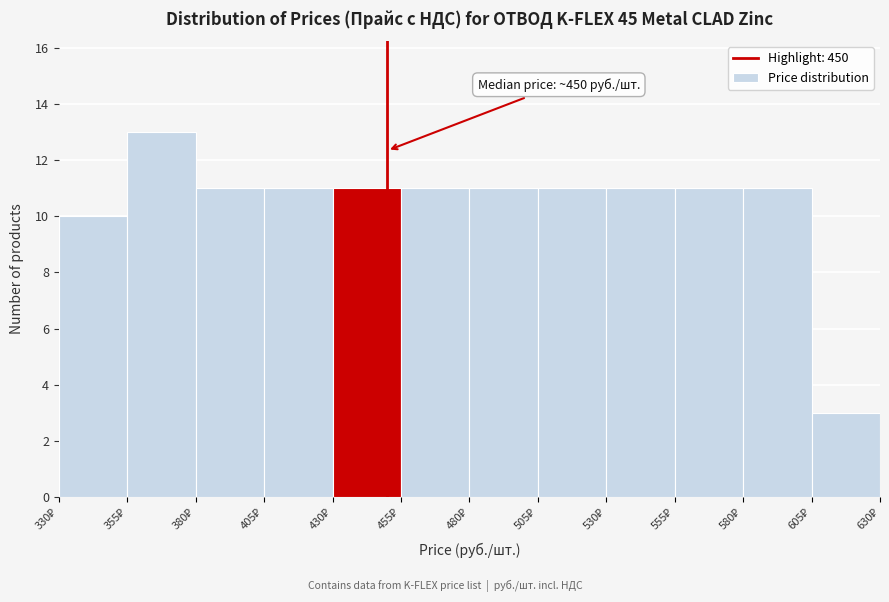

Over which range of the x-axis is the bar tallest?

355 to 380